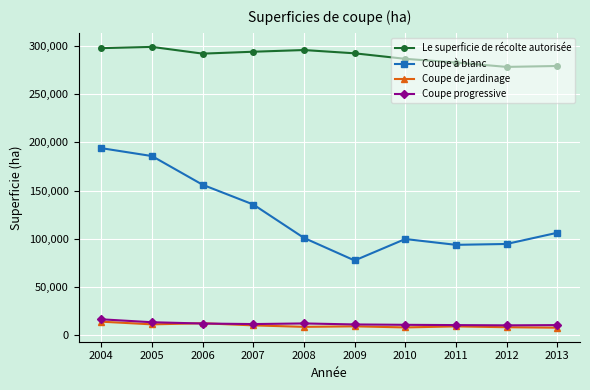

What is the maximum value for Coupe à blanc?

194043